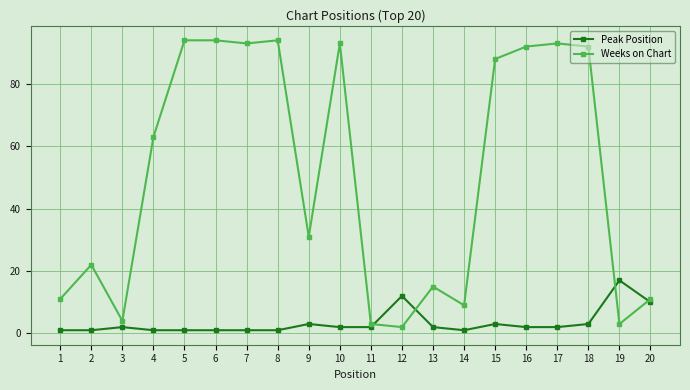

Where do Peak Position and Weeks on Chart first cross each other?

11 and 12